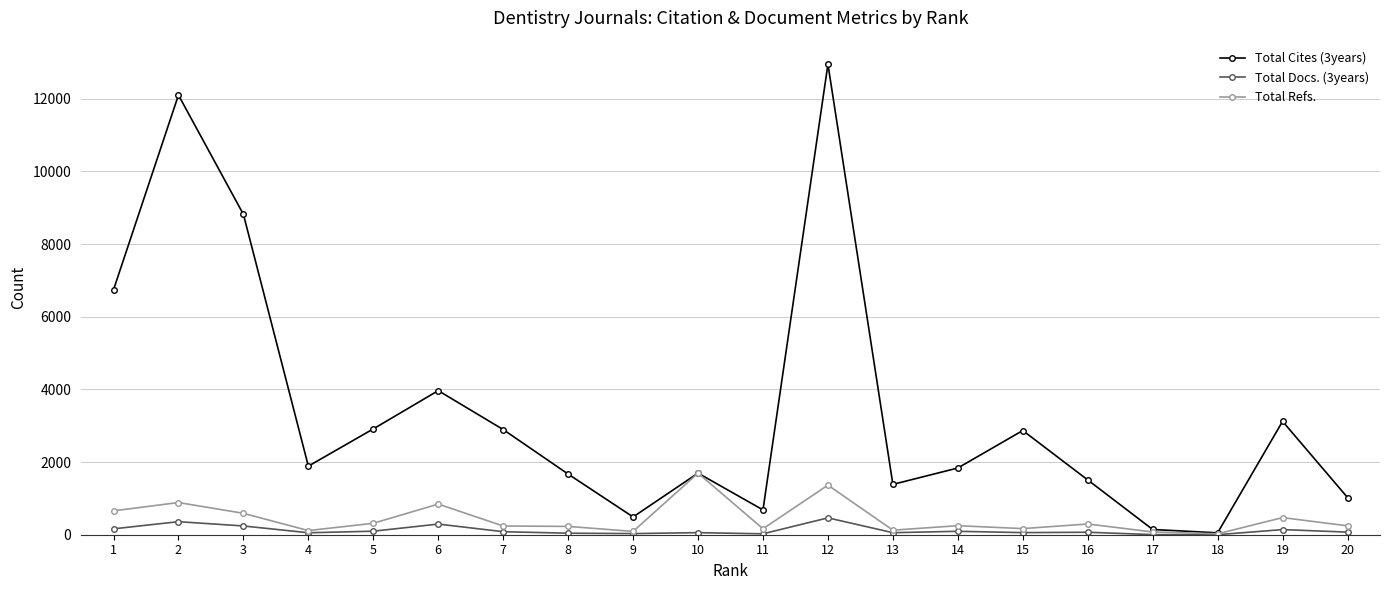

What is the value of the Total Docs. (3years) point at the 11th from the left?

25